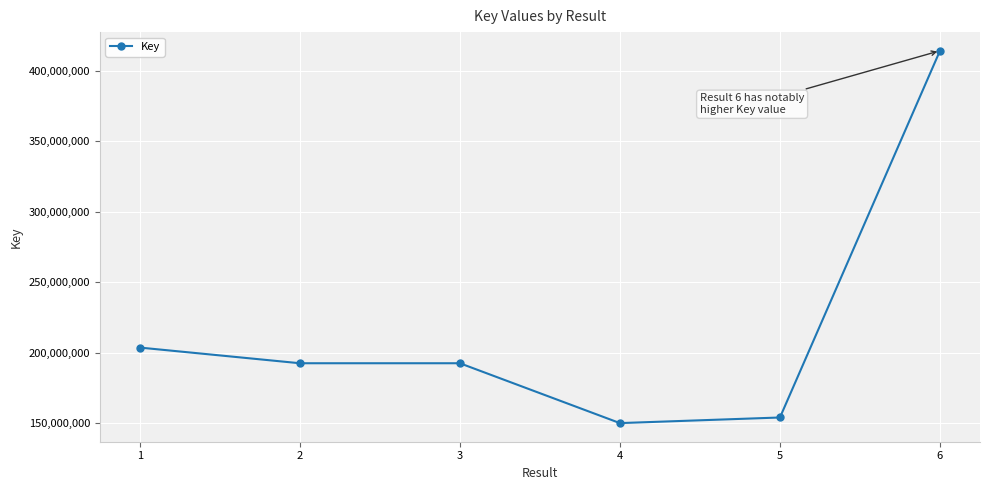

What is the change in value from 3 to 5?

-38503188